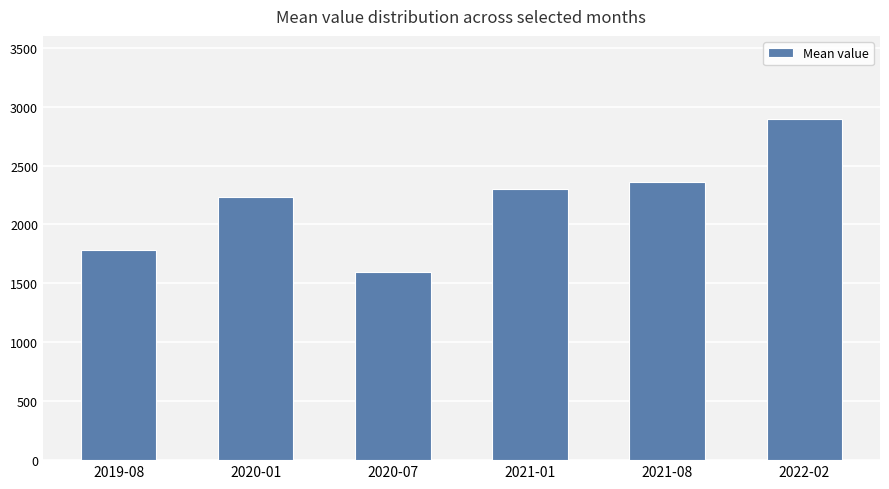

What is the label of the 2nd bar from the left?

2020-01